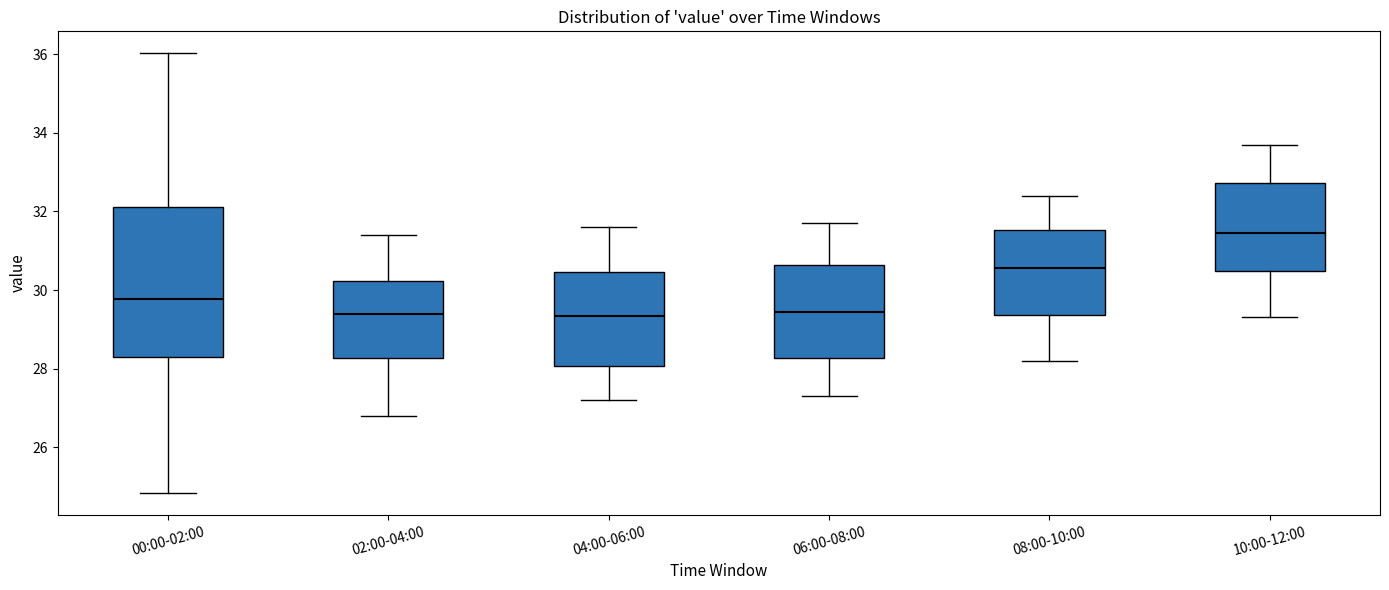

Reading left to right, read every box against the y-axis: the position of its median line, the range the box covers, and the ends of its whiskers. The values are not printed on the chart, so give them approximately, as read against the axis.

00:00-02:00: median 29.8, box 28.2 to 32.2, whiskers 24.8 to 36.0
02:00-04:00: median 29.4, box 28.2 to 30.2, whiskers 26.8 to 31.4
04:00-06:00: median 29.4, box 28.0 to 30.4, whiskers 27.2 to 31.6
06:00-08:00: median 29.4, box 28.2 to 30.6, whiskers 27.4 to 31.8
08:00-10:00: median 30.6, box 29.4 to 31.6, whiskers 28.2 to 32.4
10:00-12:00: median 31.4, box 30.4 to 32.8, whiskers 29.4 to 33.8